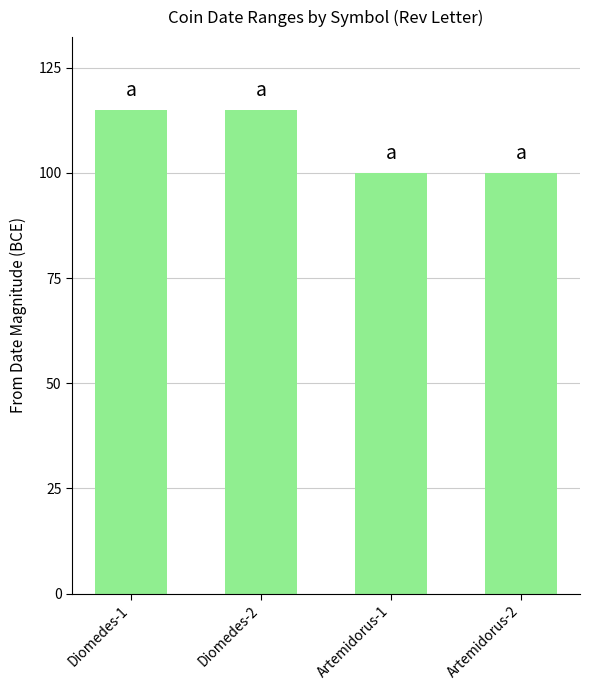

What is the difference between the maximum and minimum values?

15